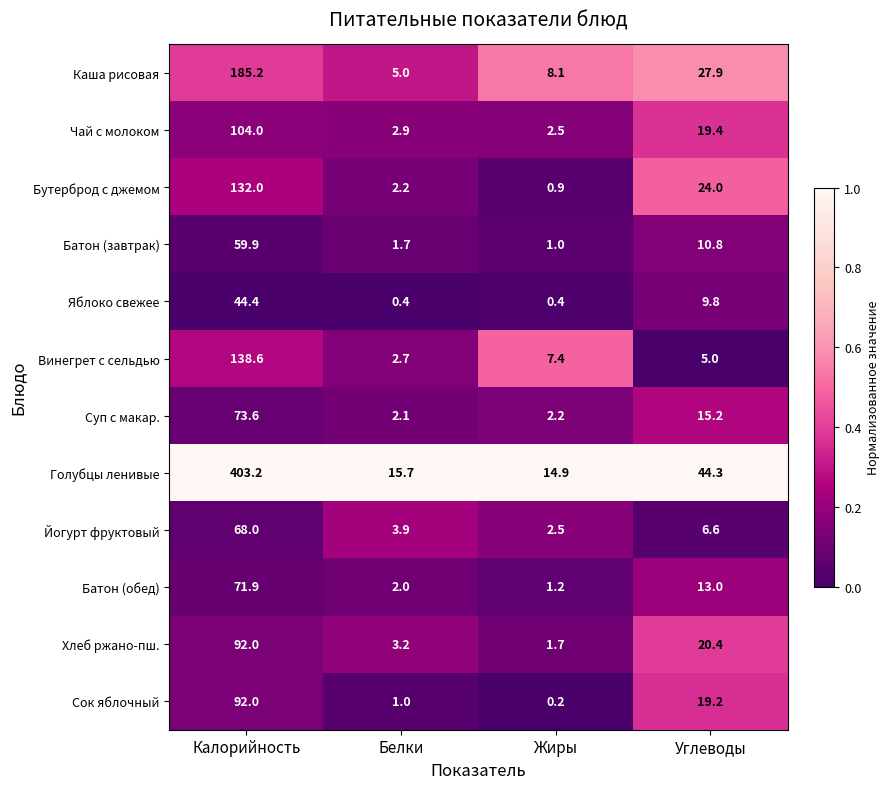

At Белки, list the series in order from largest to smallest.

Голубцы ленивые, Каша рисовая, Йогурт фруктовый, Хлеб ржано-пш., Чай с молоком, Винегрет с сельдью, Бутерброд с джемом, Суп с макар., Батон (обед), Батон (завтрак), Сок яблочный, Яблоко свежее